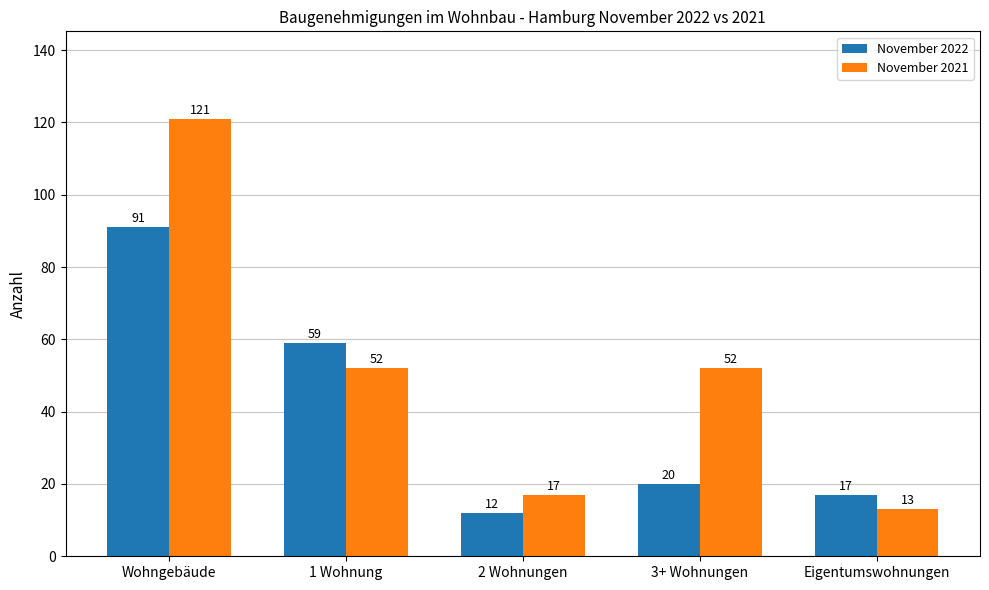

Reading right to left, extract all data points from this chart.

November 2022: 17	20	12	59	91
November 2021: 13	52	17	52	121